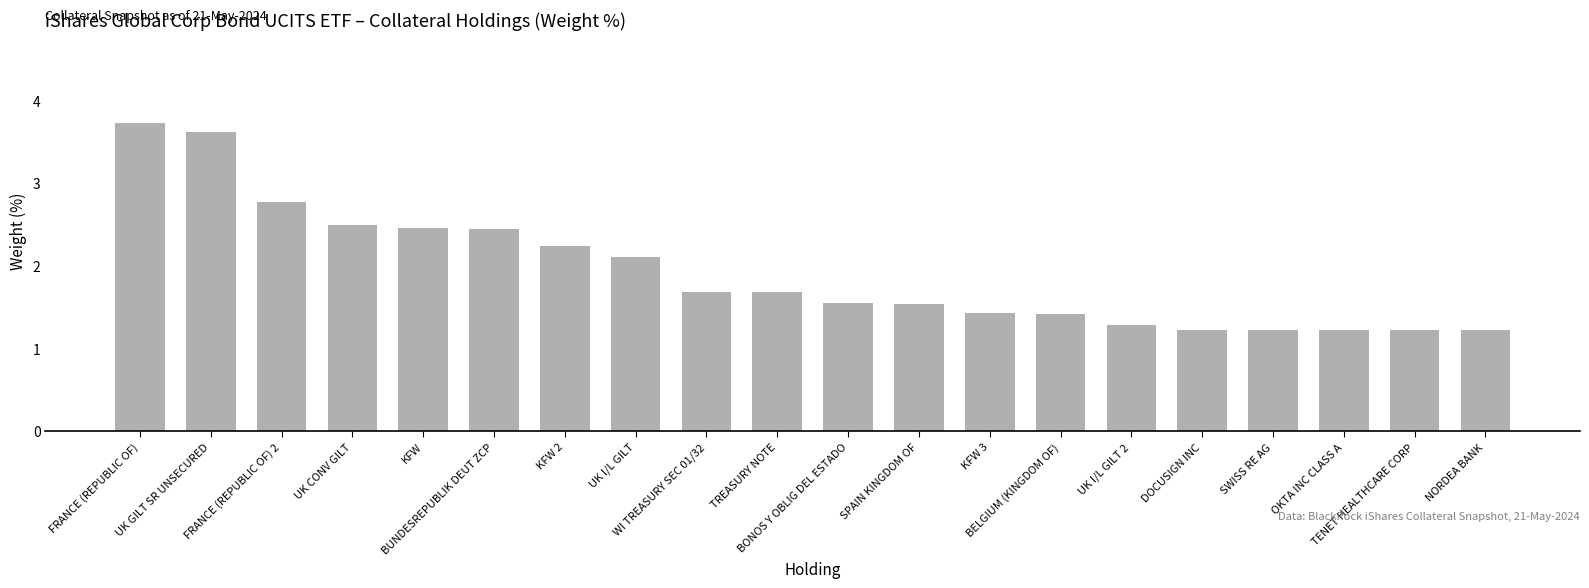

At which category does the chart reach its peak across all series?

FRANCE (REPUBLIC OF)